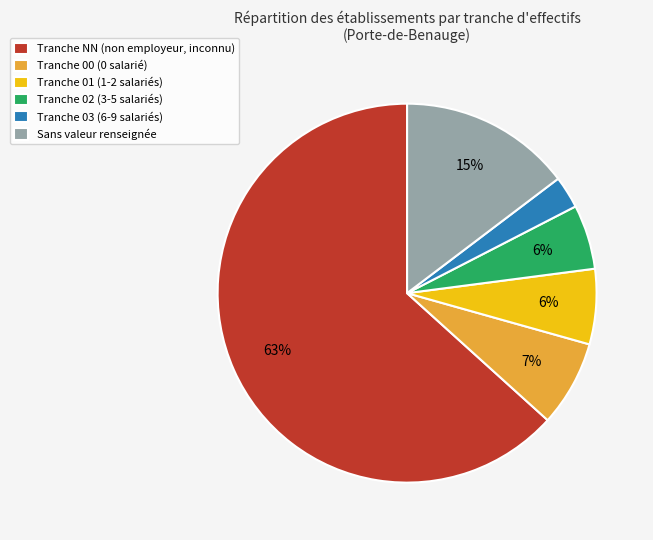

Count the number of slices in the pie.

6